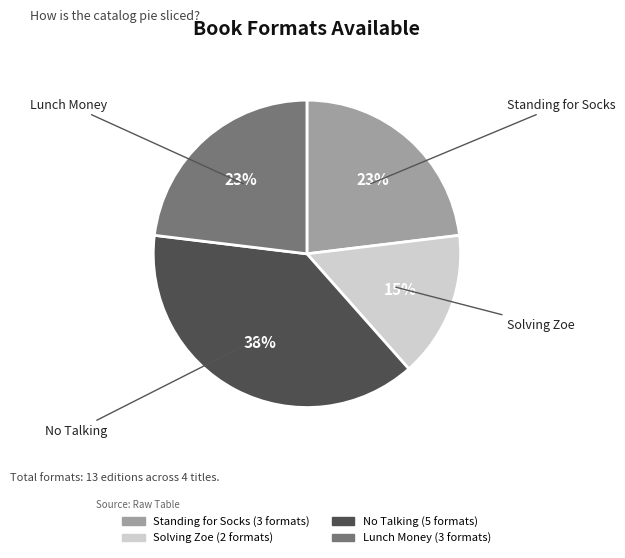

Is there any slice that represents more than half of the pie?

No